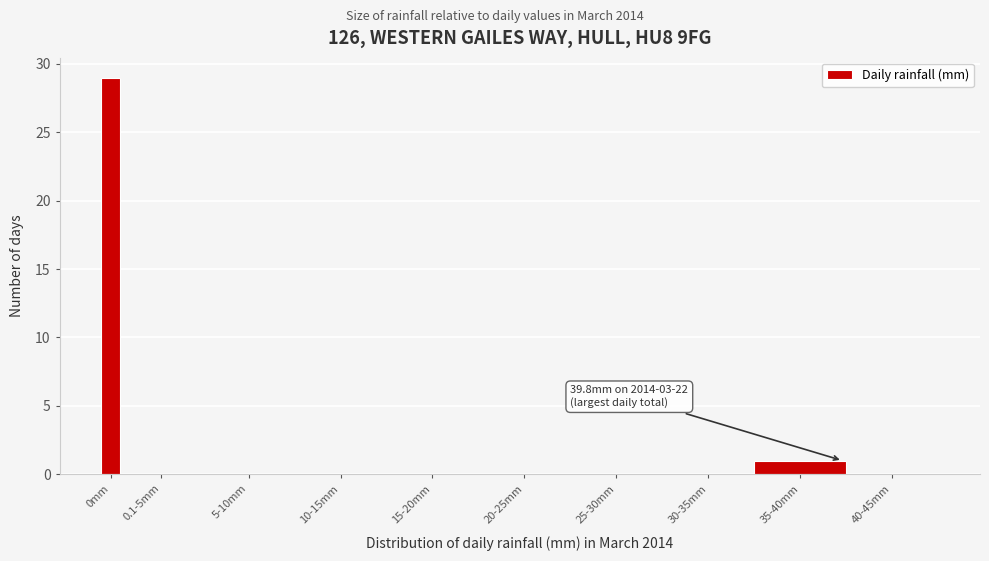

Reading left to right, extract all data points from this chart.

0mm=29	0.1-5mm=0	5-10mm=0	10-15mm=0	15-20mm=0	20-25mm=0	25-30mm=0	30-35mm=0	35-40mm=1	40-45mm=0